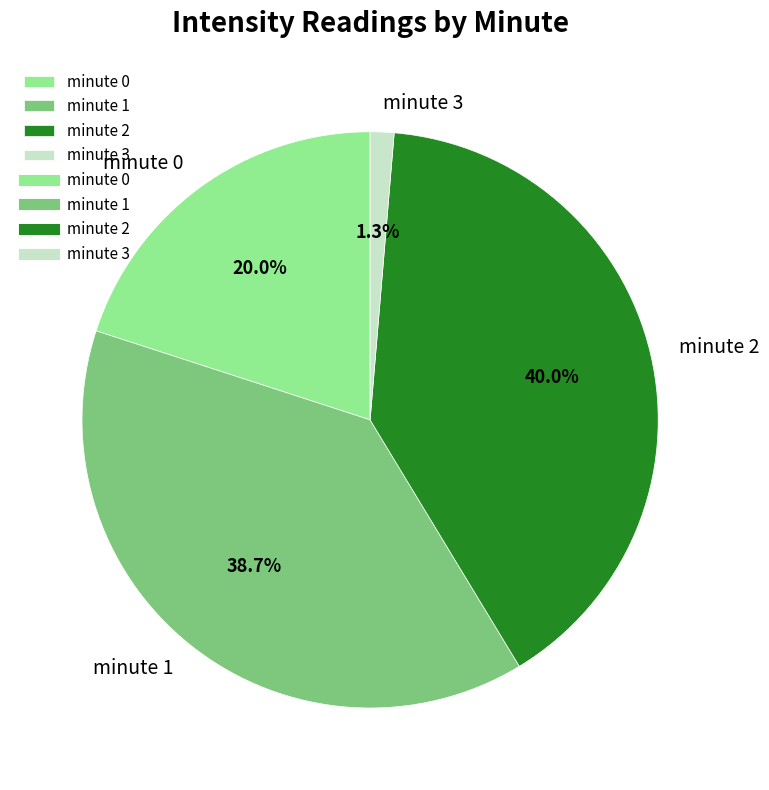

True or false: minute 1 accounts for 39% of the total.

True